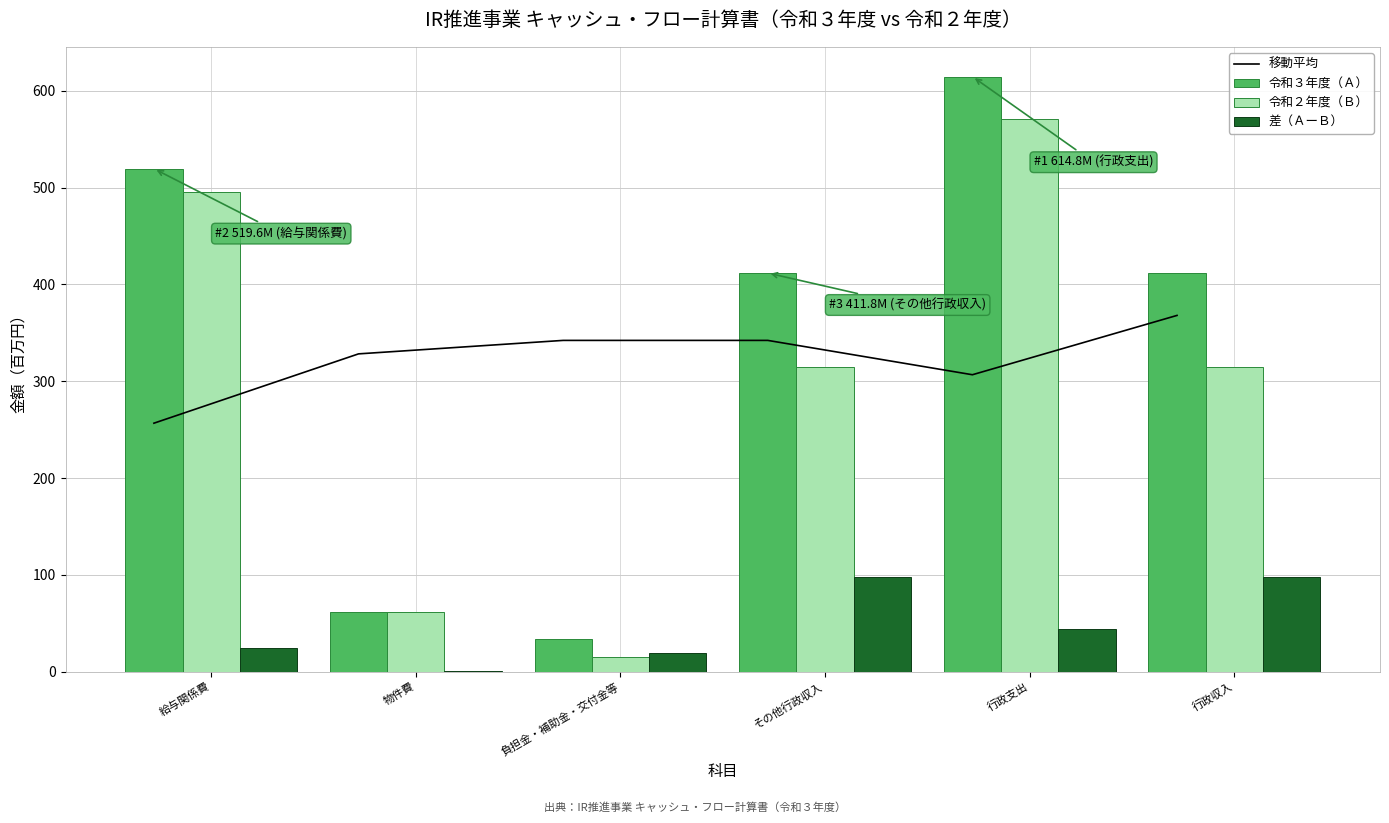

How many groups of bars are there?

6